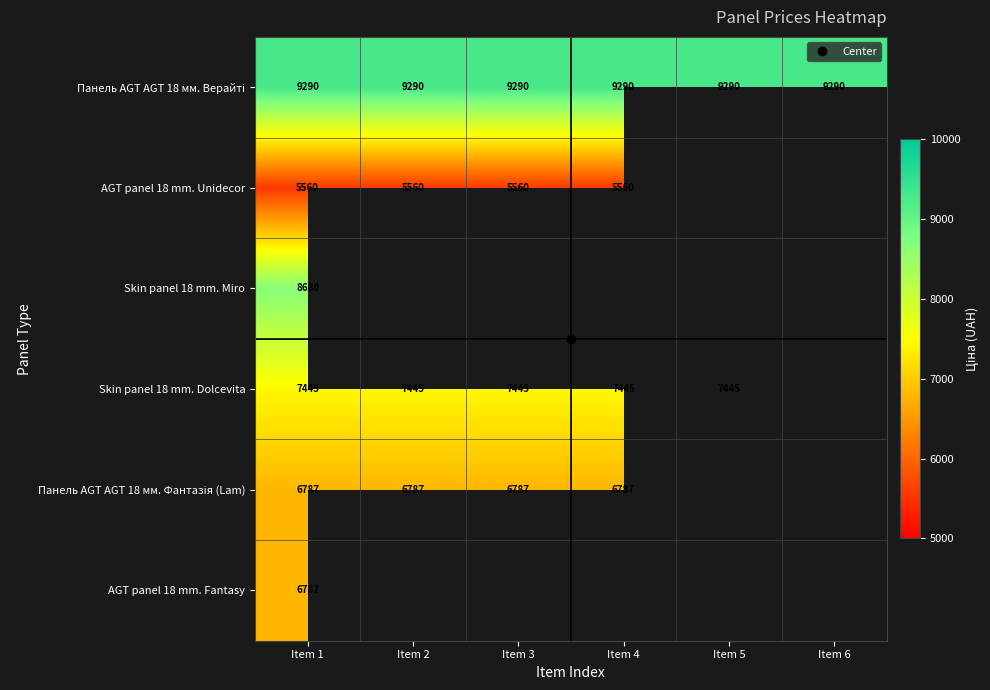

At which category does the chart reach its minimum across all series?

Item 1